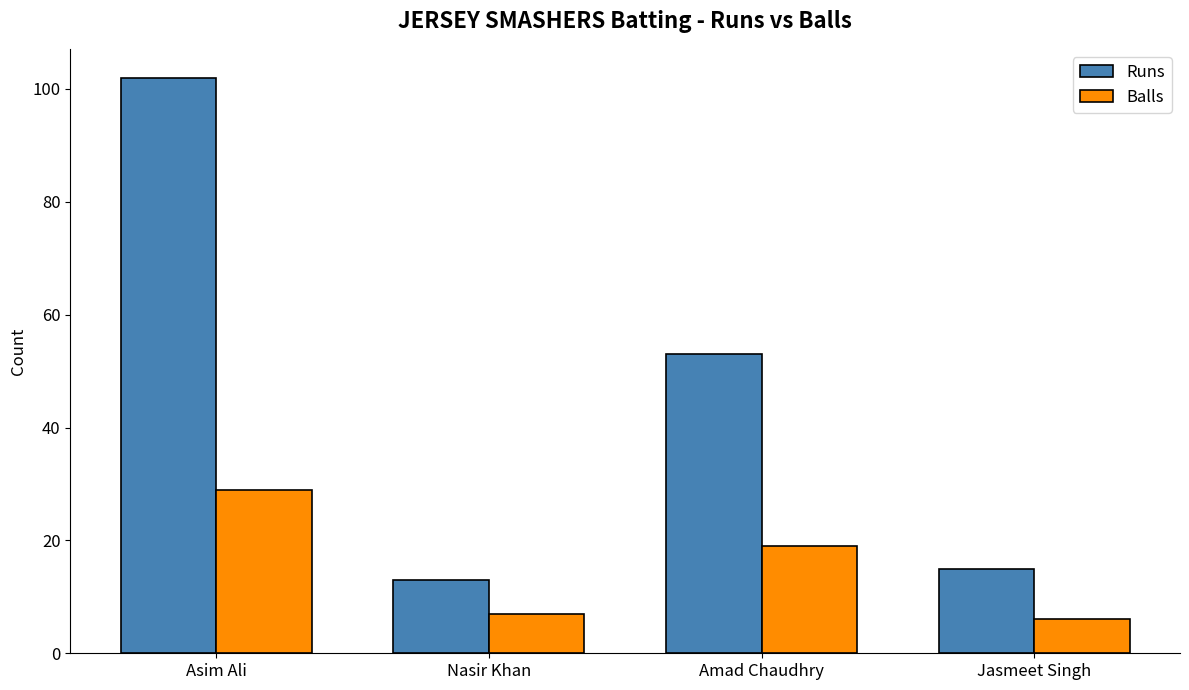

What is the label of the 4th bar from the right?

Asim Ali